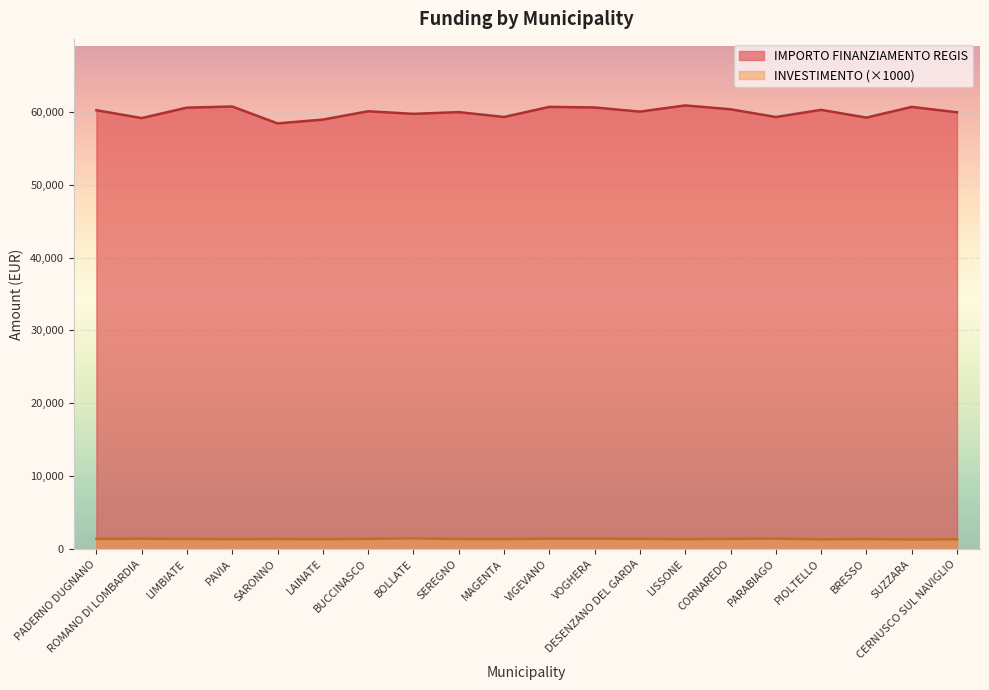

What is the average value of the INVESTIMENTO series?

1.4